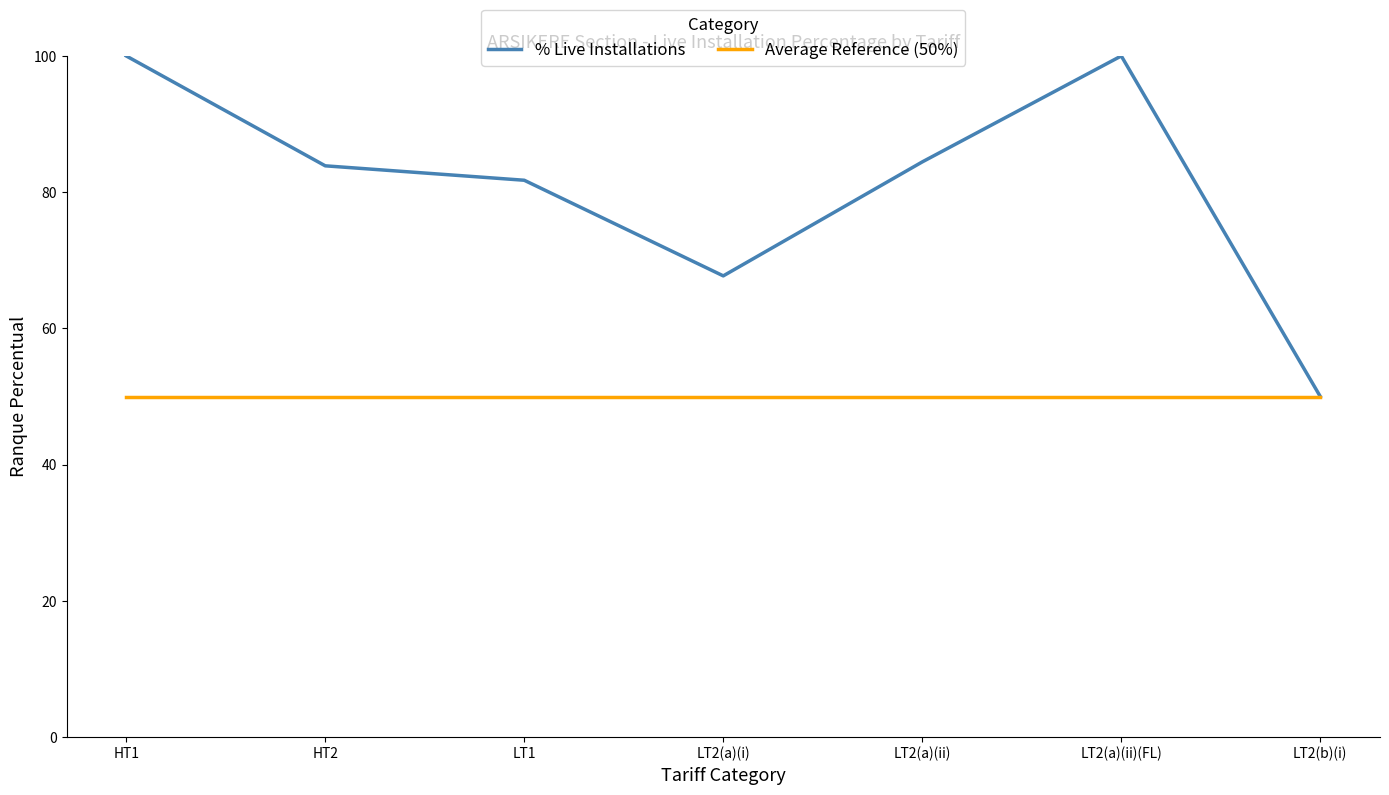

What is the total value across all series at LT2(a)(ii)?

134.4